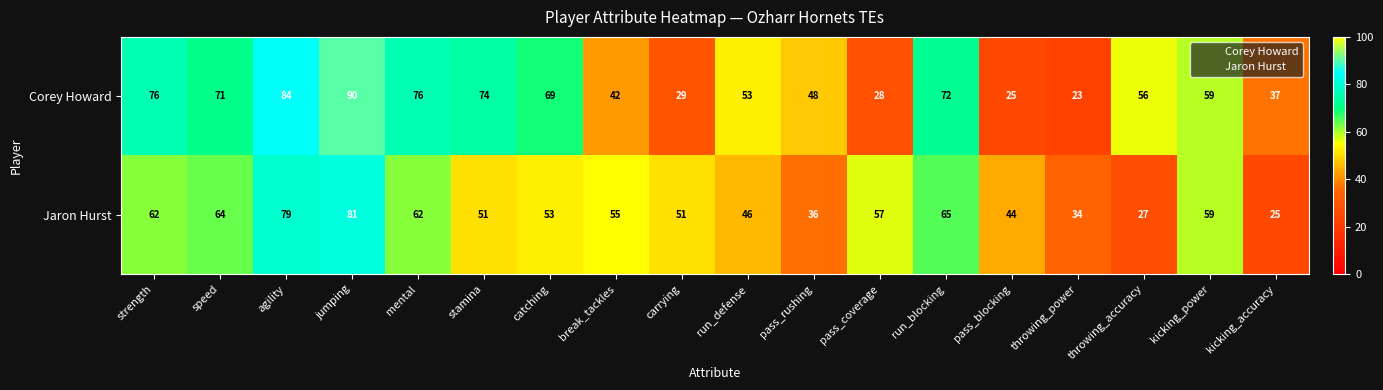

What is the difference between the highest and lowest values at jumping?

9